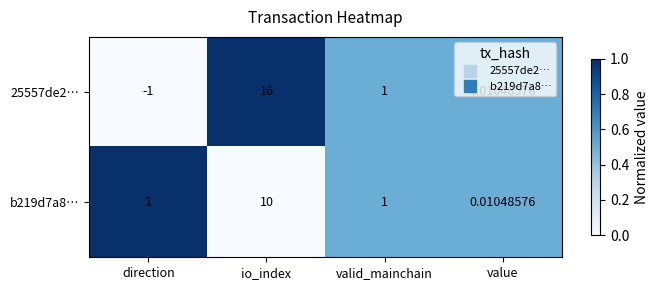

Is the value of 25557de2… at direction greater than the value of b219d7a8… at value?

No